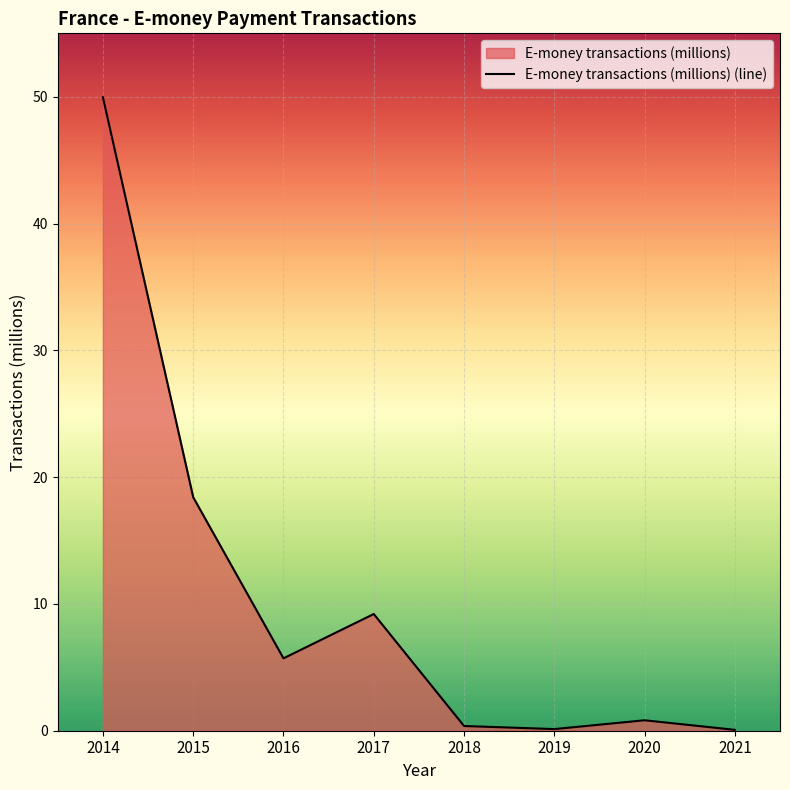

What is the approximate value at 2019?

0.1